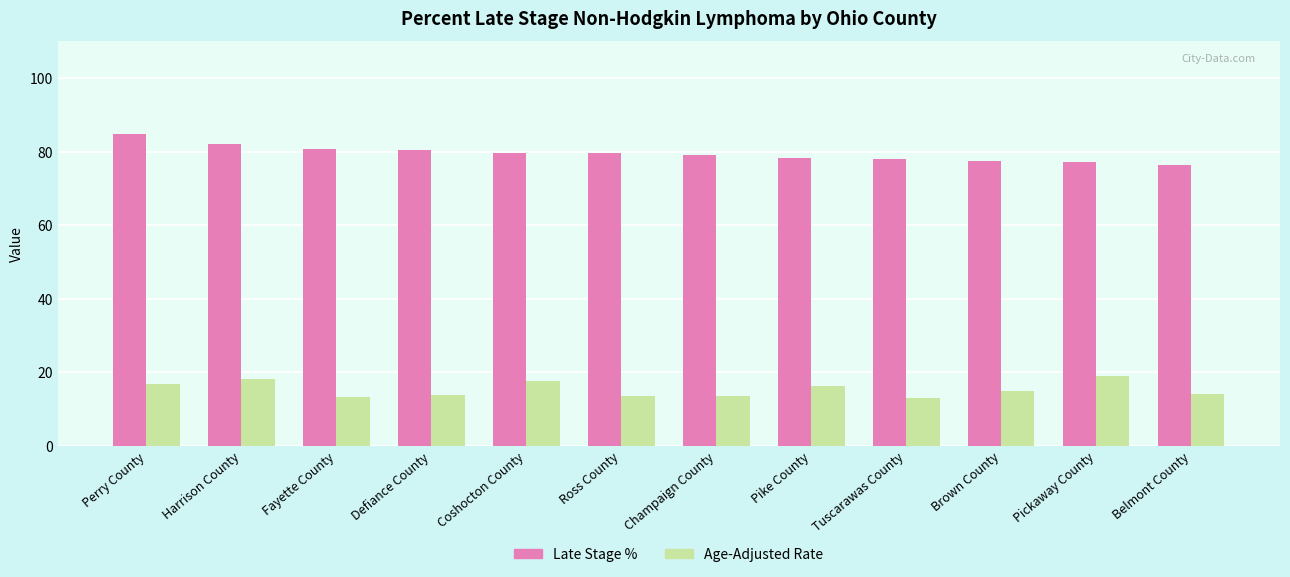

What is the minimum value shown in the chart?

13.1